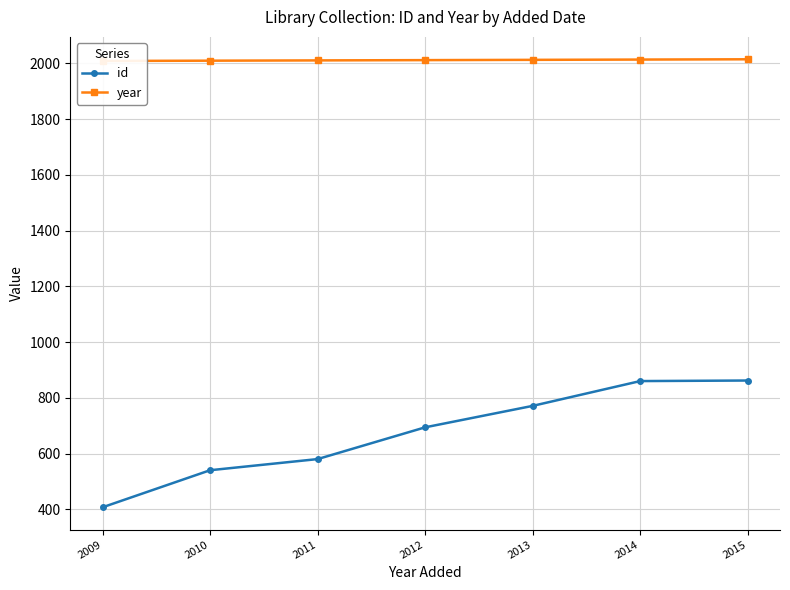

At how many categories does at least one series exceed 640?

7